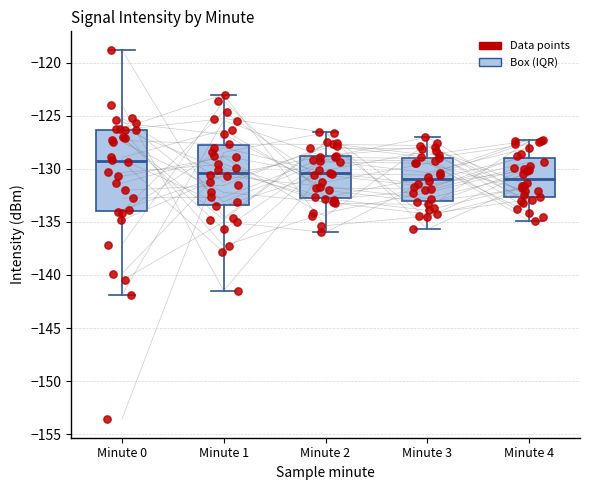

Where is the upper edge of the box for Minute 3 on the y-axis? The values are not printed on the chart, so give them approximately, as read against the axis.

-129.0